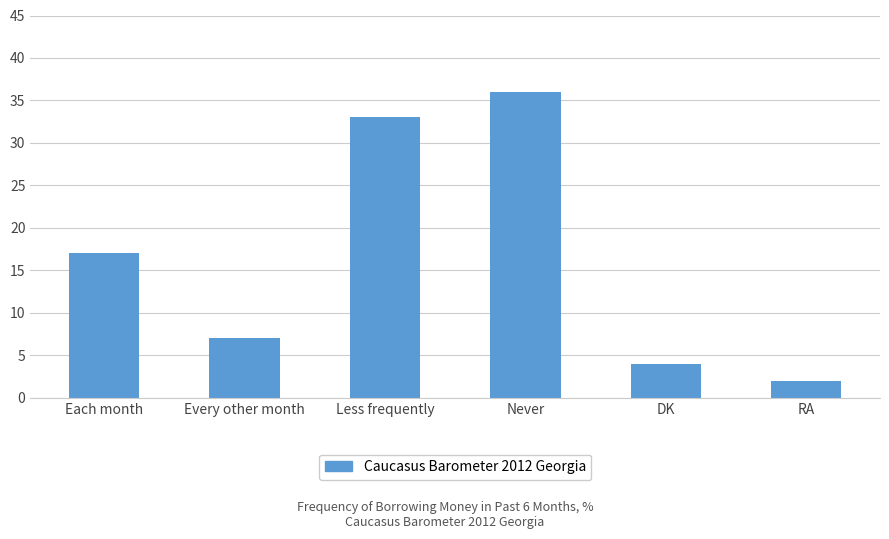

Where is the data nearest to the value 19?

Each month